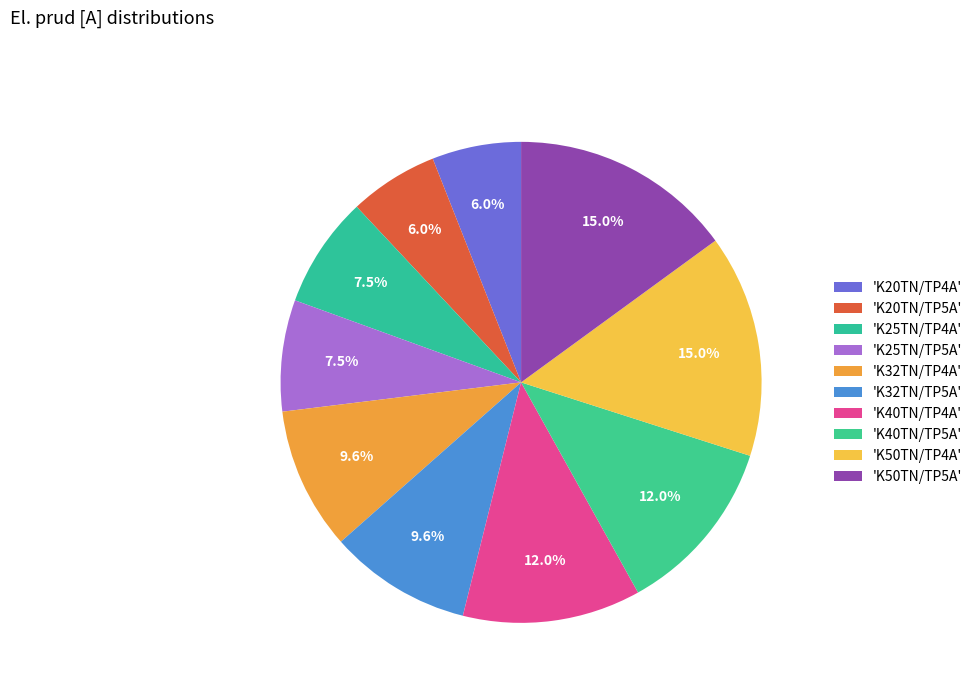

How many slices are in this pie chart?

10